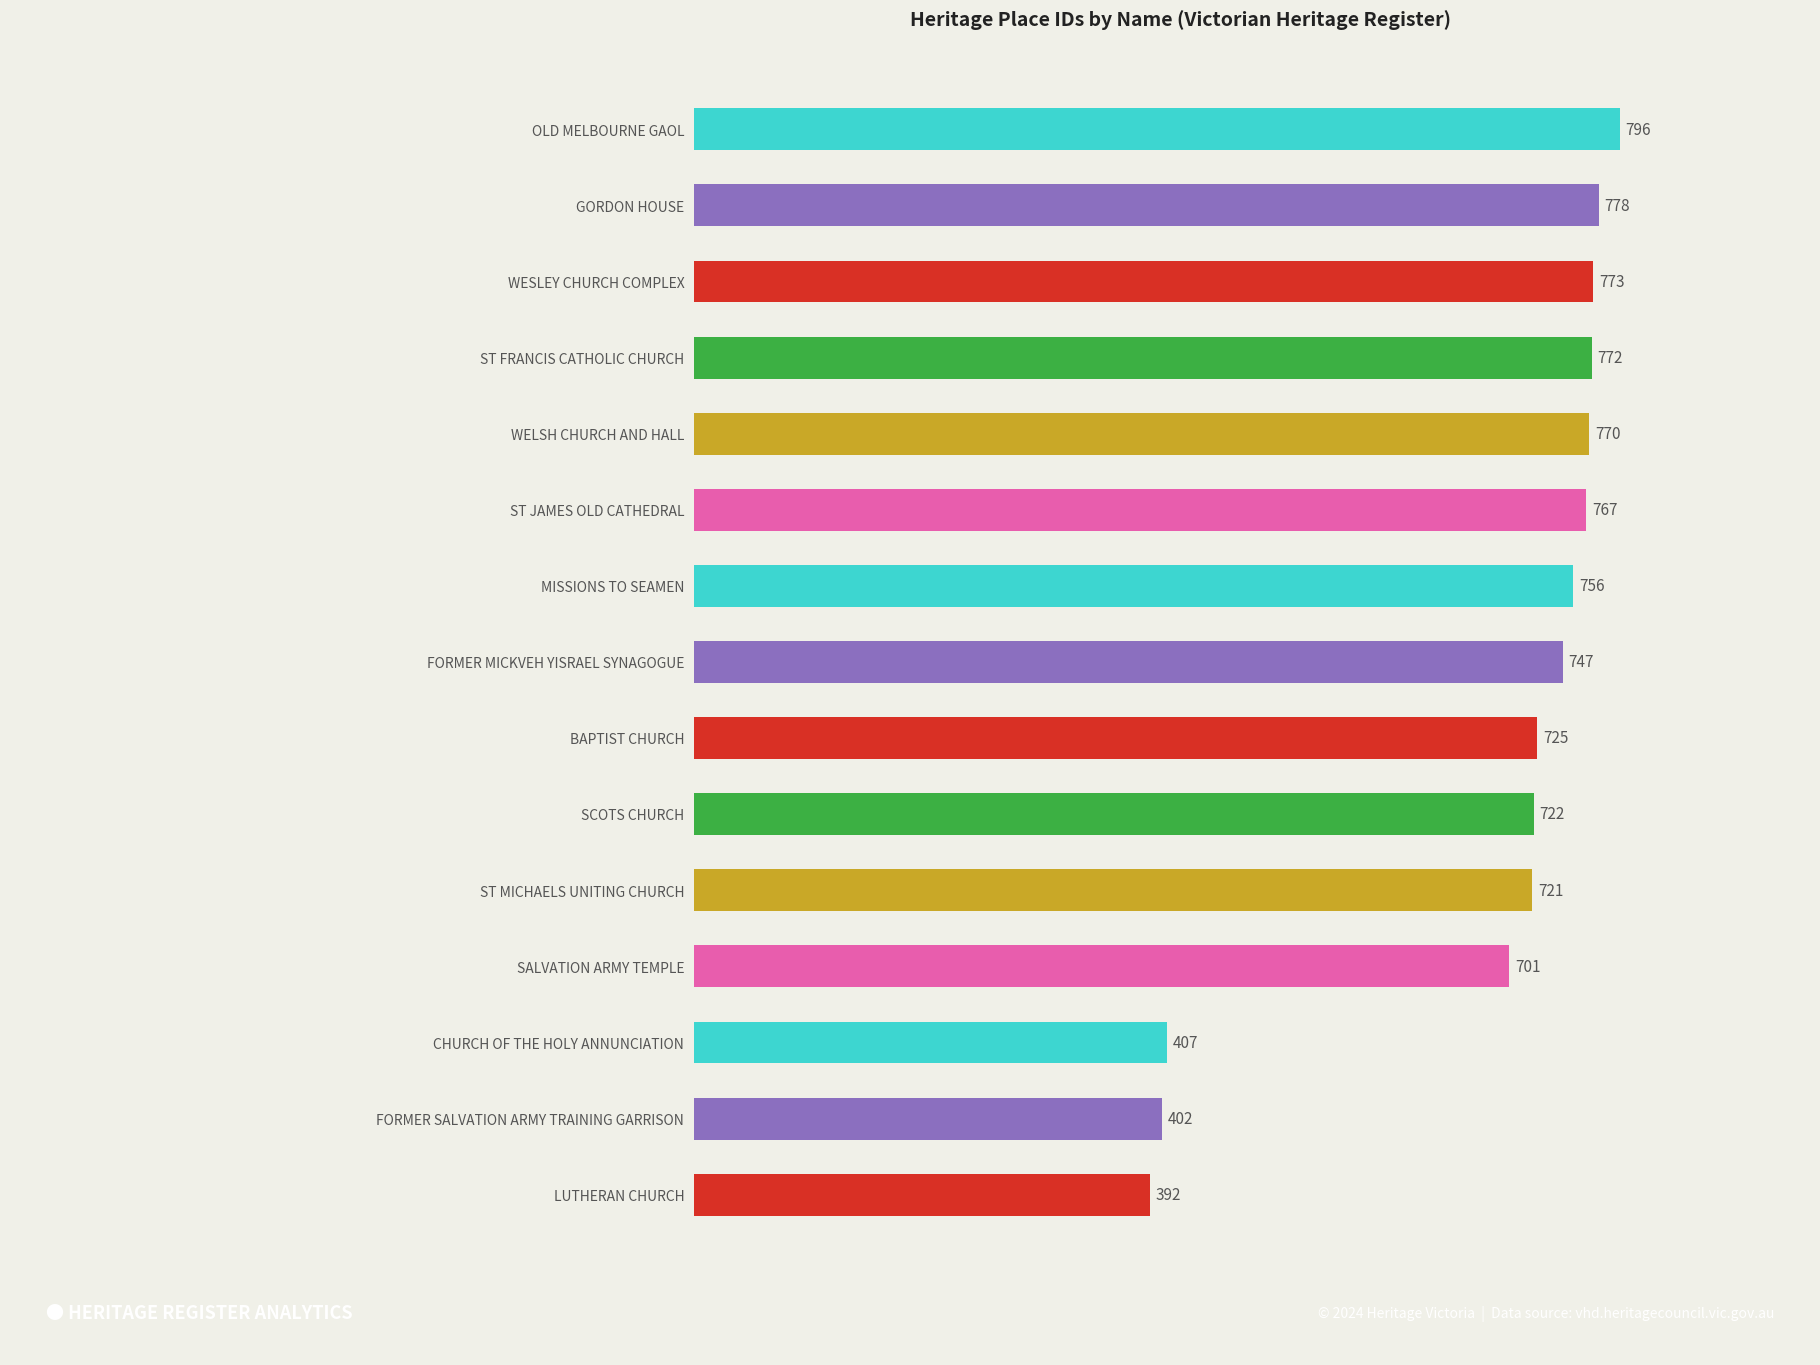

What is the label of the 1st bar from the bottom?

LUTHERAN CHURCH